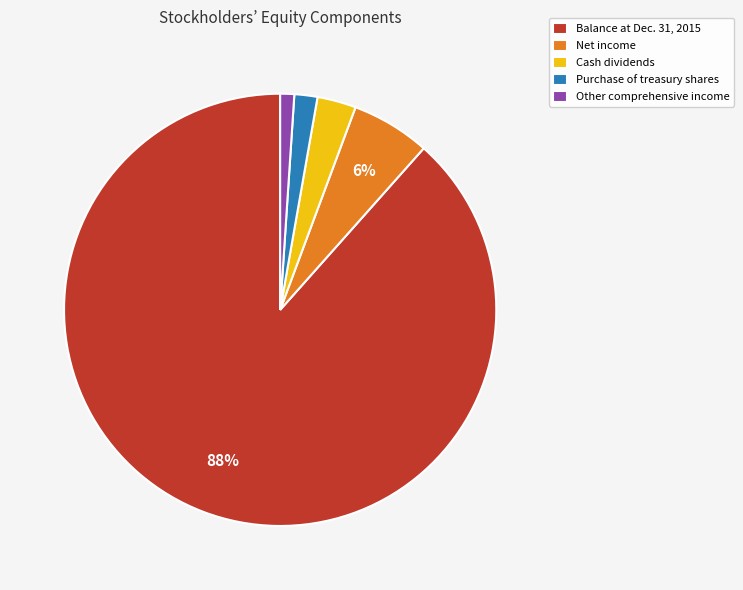

To the nearest percent, what is the average slice percentage?

20%